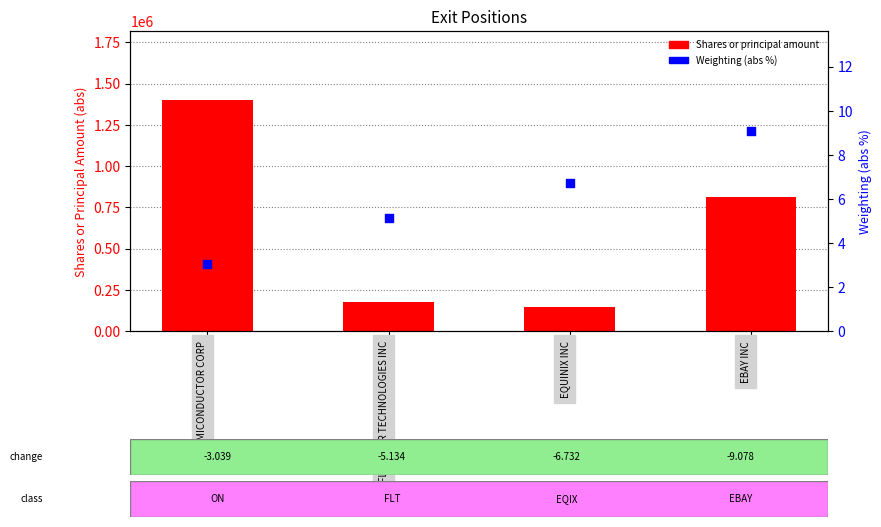

Is the value of Shares or principal amount at ON SEMICONDUCTOR CORP greater than the value of Weighting (abs) at FLEETCOR TECHNOLOGIES INC?

Yes